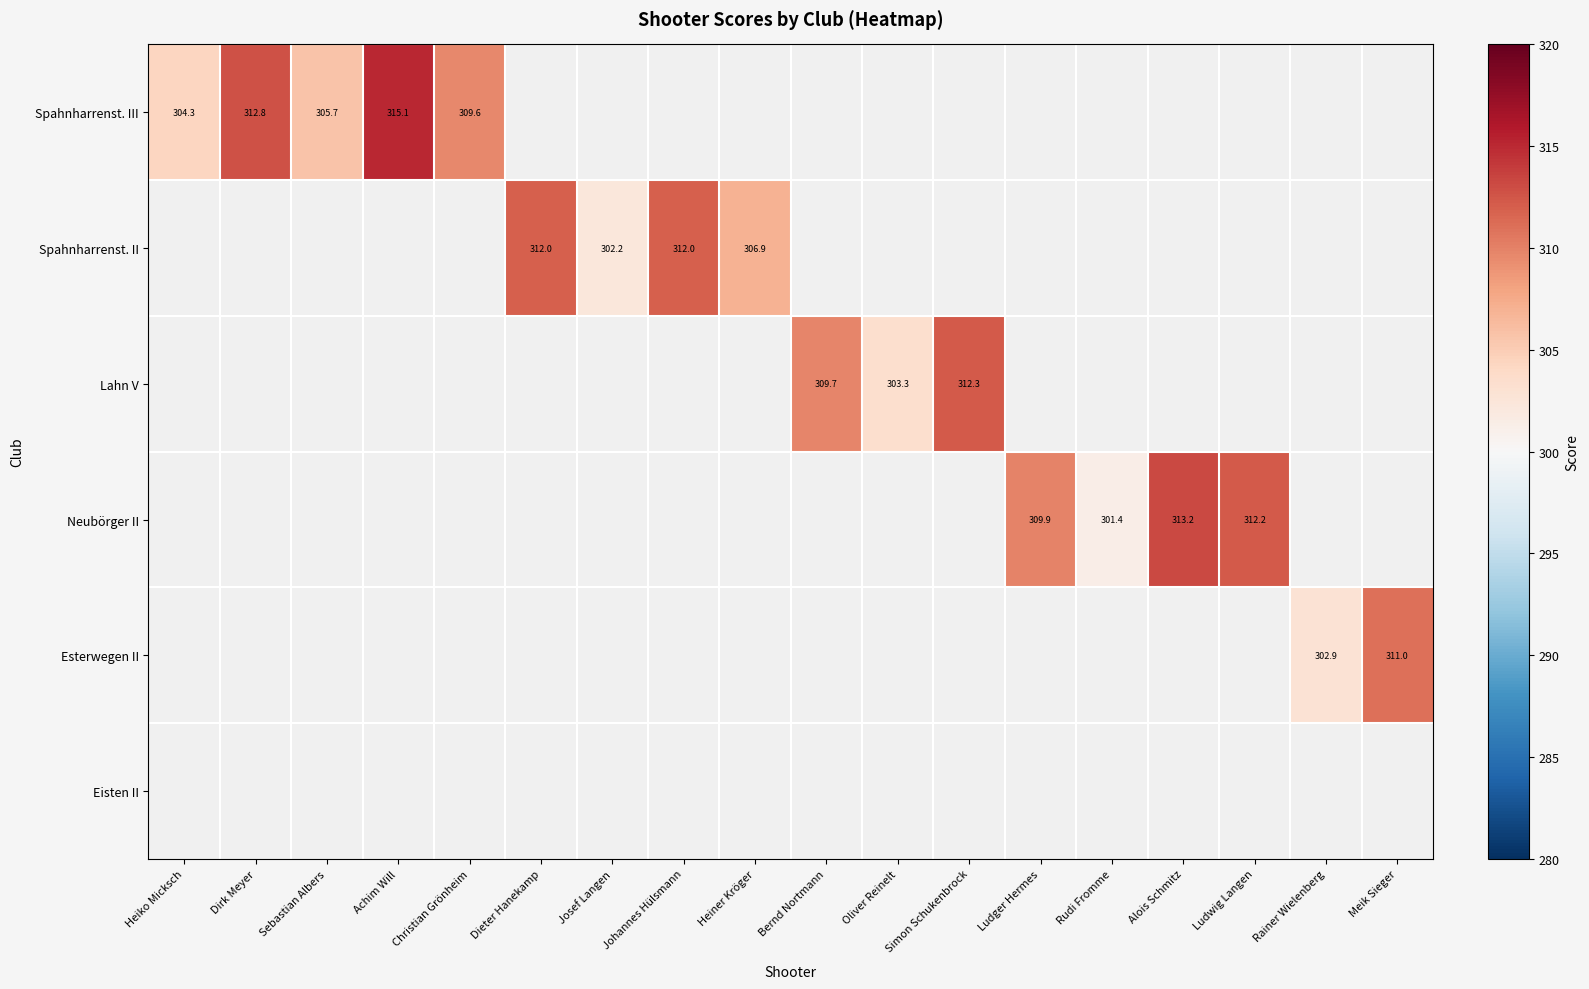

How many values in Spahnharrenst. III are above zero?

5